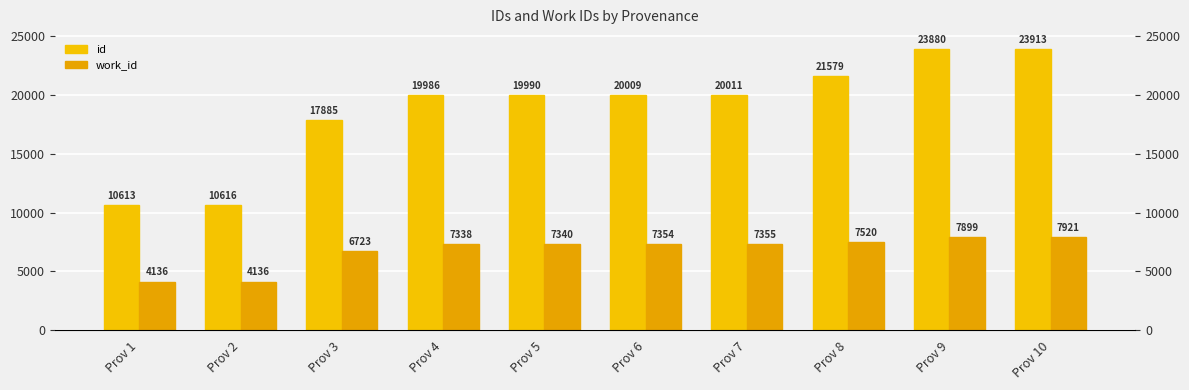

The value of id at Prov 5 is 13535. True or false?

False